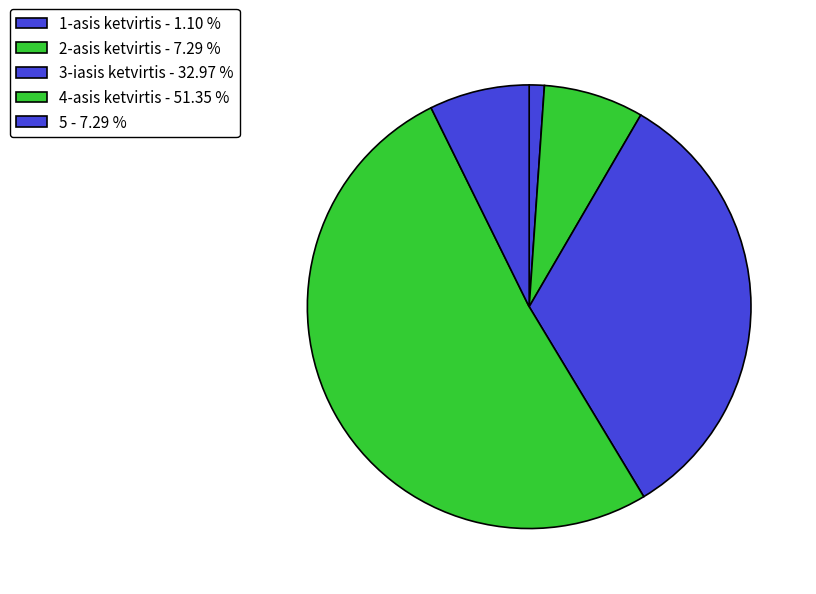

What percentage is the 1-asis ketvirtis slice, to the nearest percent?

1%